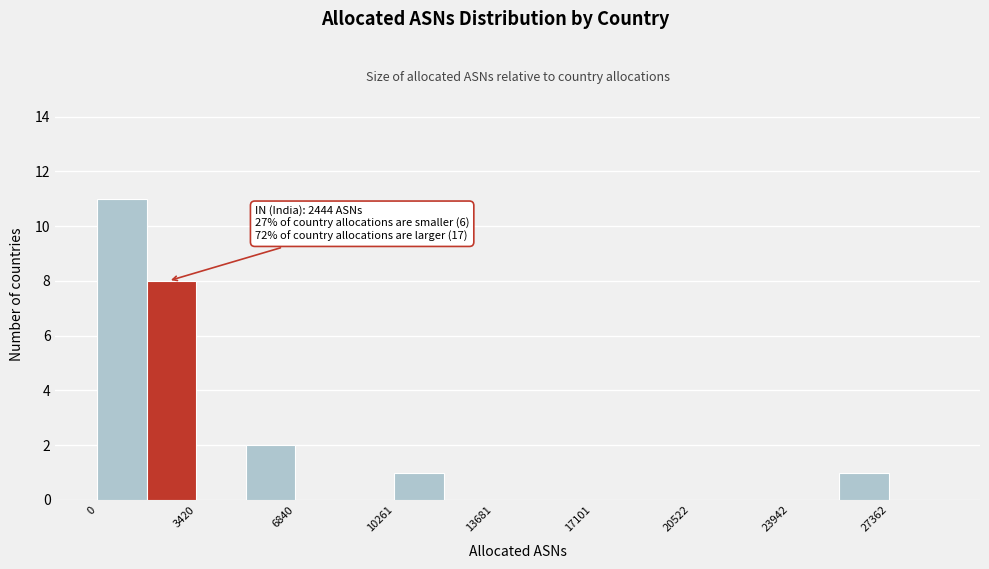

Read against the x-axis, roughly where is the centre of the tallest bar?

1000